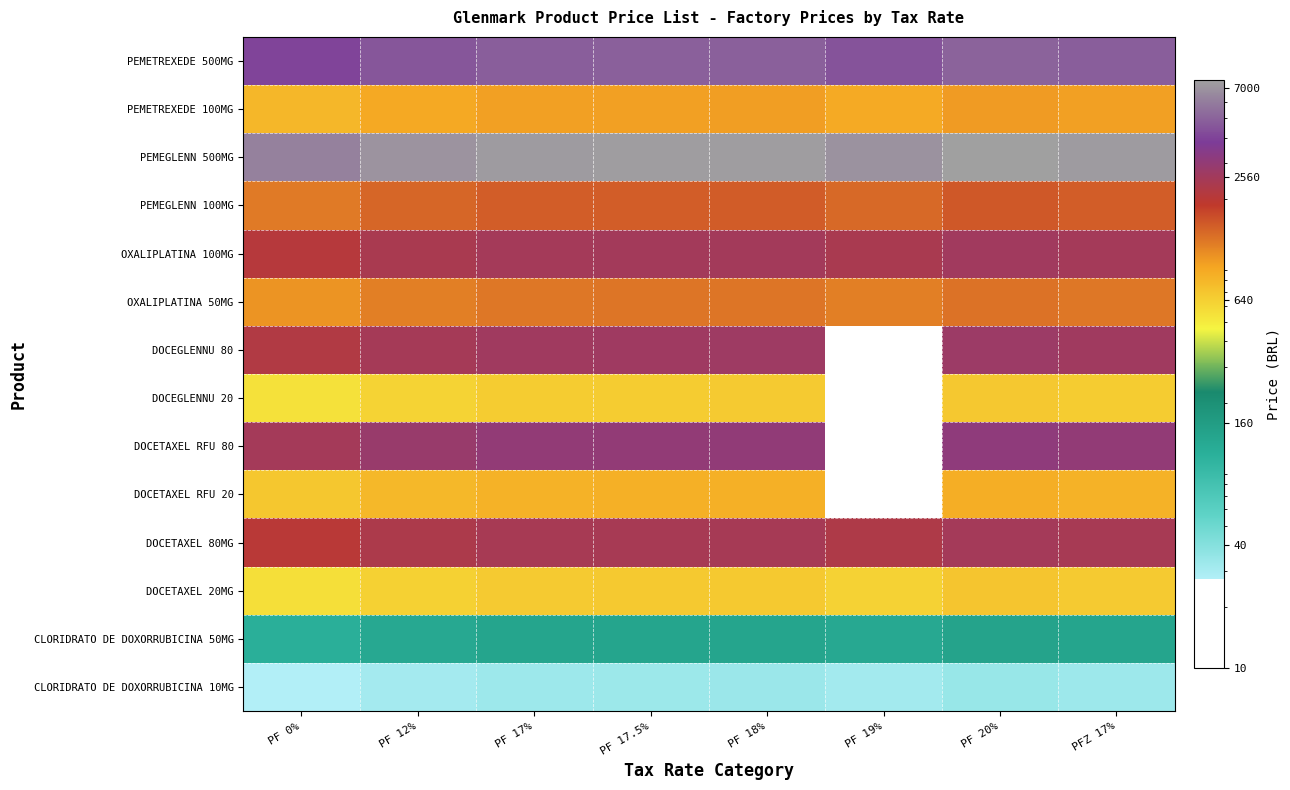

What is the total value across all series at PF 17.5%?

29001.4